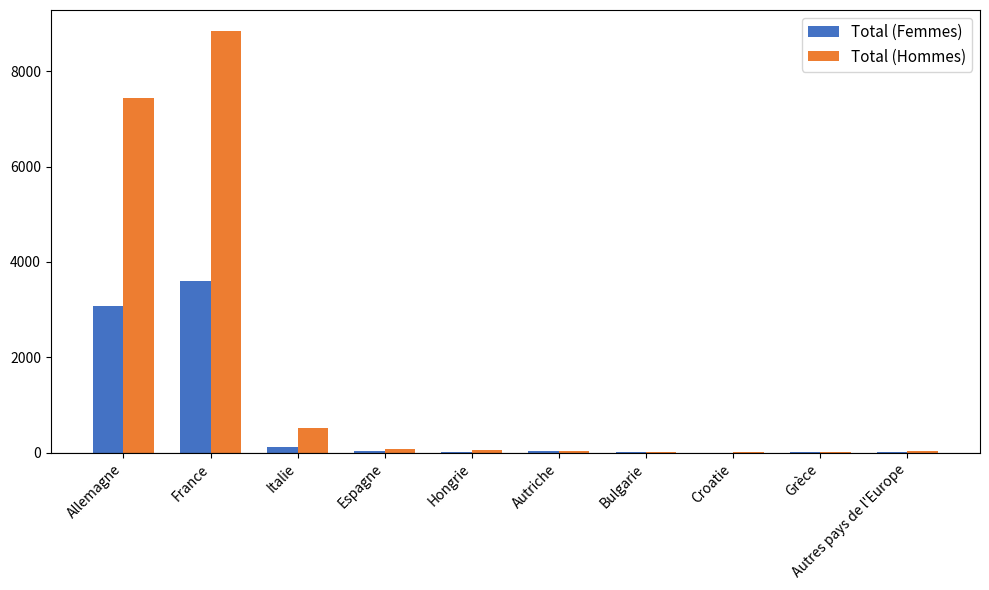

What value does the Total (Femmes) series have at Allemagne, to the nearest 100?

3100